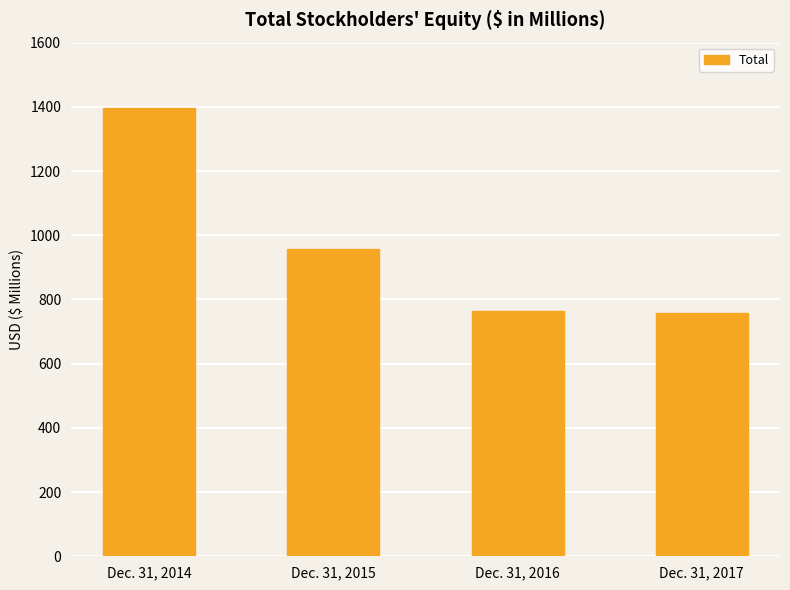

What is the change in value from Dec. 31, 2016 to Dec. 31, 2017?

-4